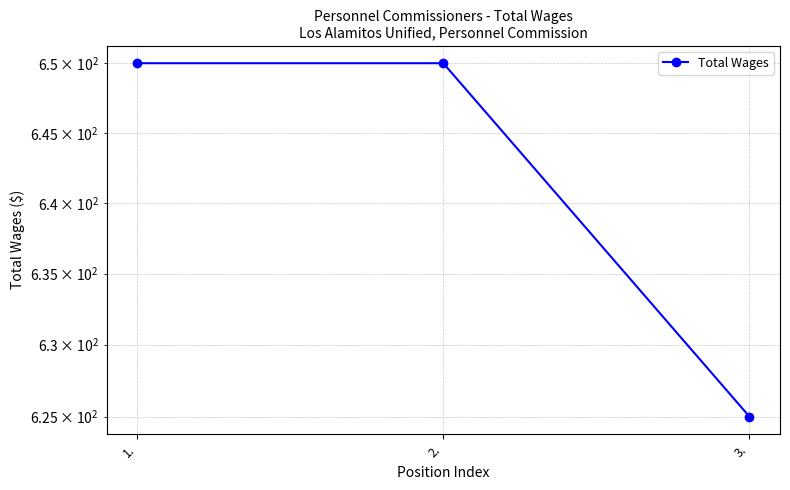

How many series are shown in this chart?

1